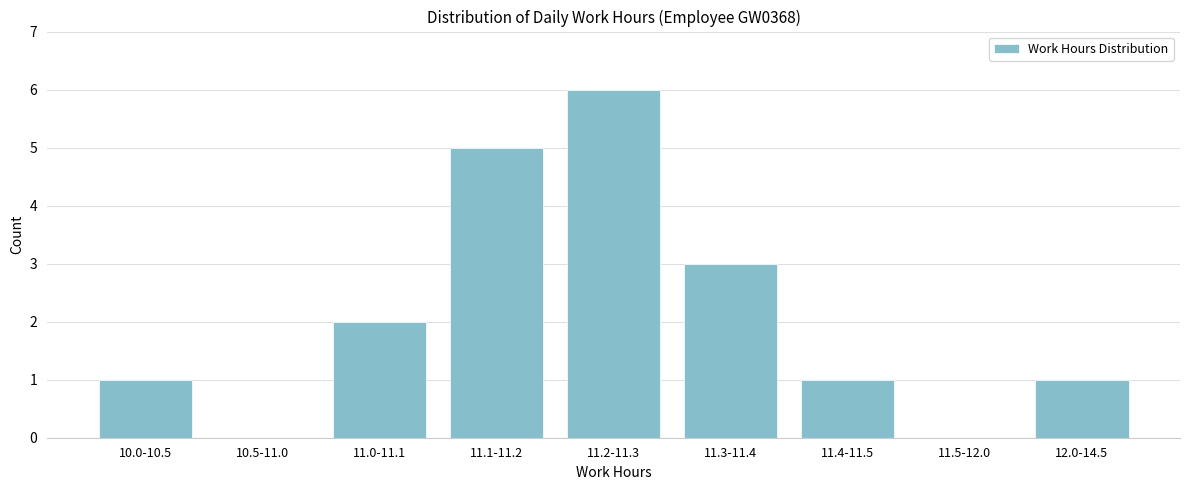

Reading left to right, transcribe all the data shown in this chart.

10.0-10.5=1	10.5-11.0=0	11.0-11.1=2	11.1-11.2=5	11.2-11.3=6	11.3-11.4=3	11.4-11.5=1	11.5-12.0=0	12.0-14.5=1